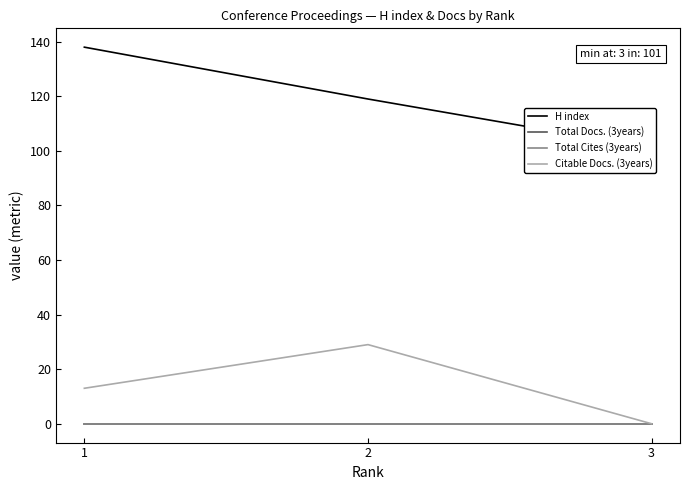

What is the difference between the highest and lowest values at 3?

101